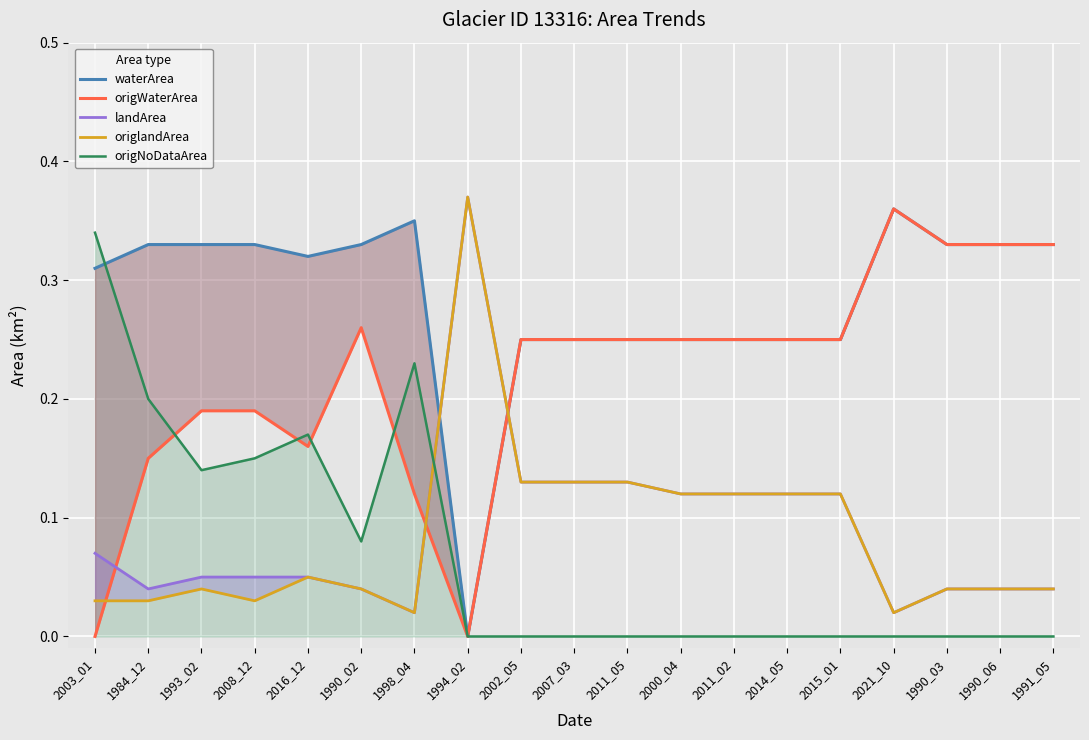

At which category is the sum across all series the highest?

2002_05